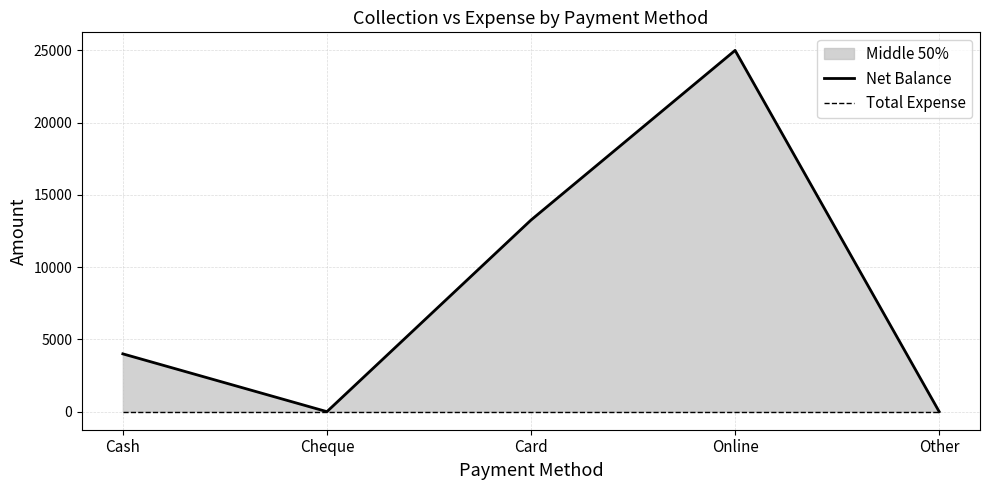

How many positive values does the Net Balance series have?

3